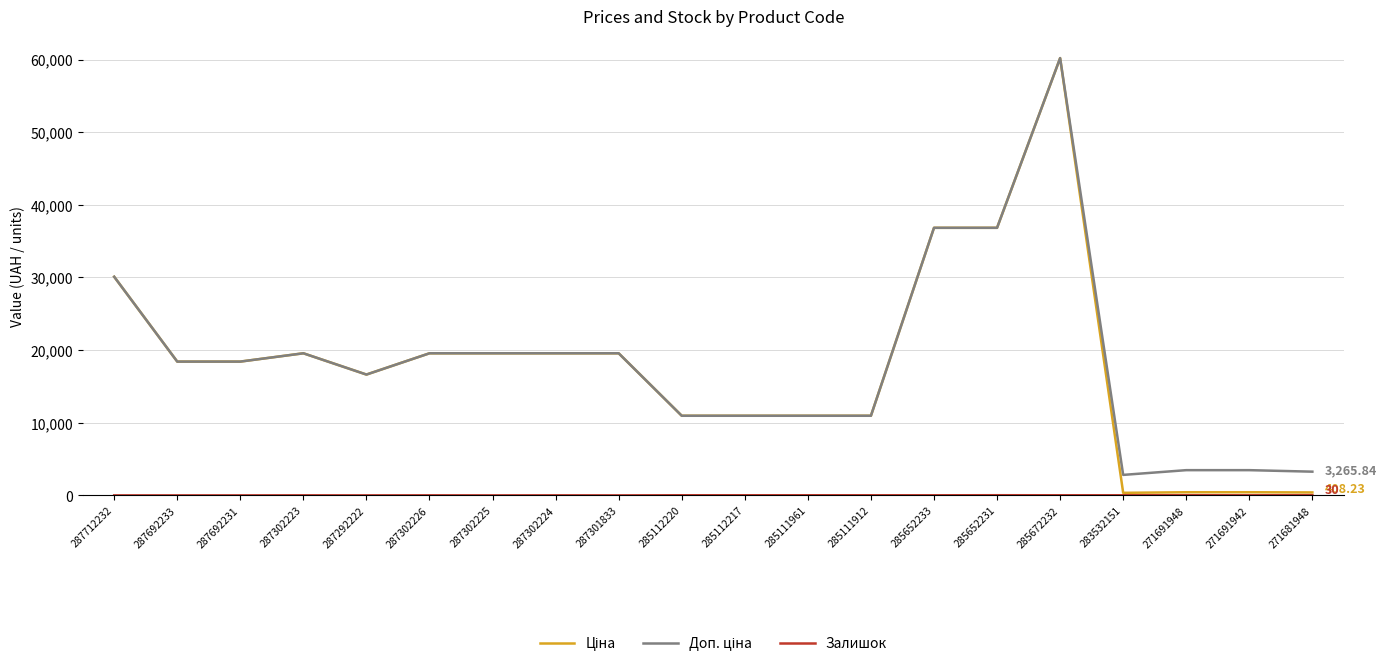

Count the number of data series in this chart.

3